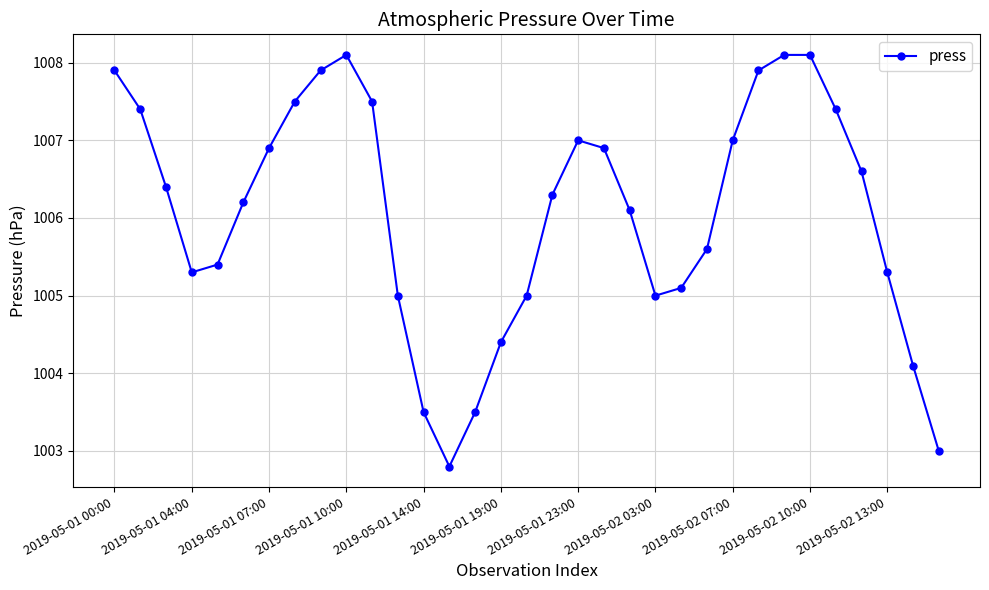

How many points are lower than both their immediate neighbors (excluding endpoints)?

3